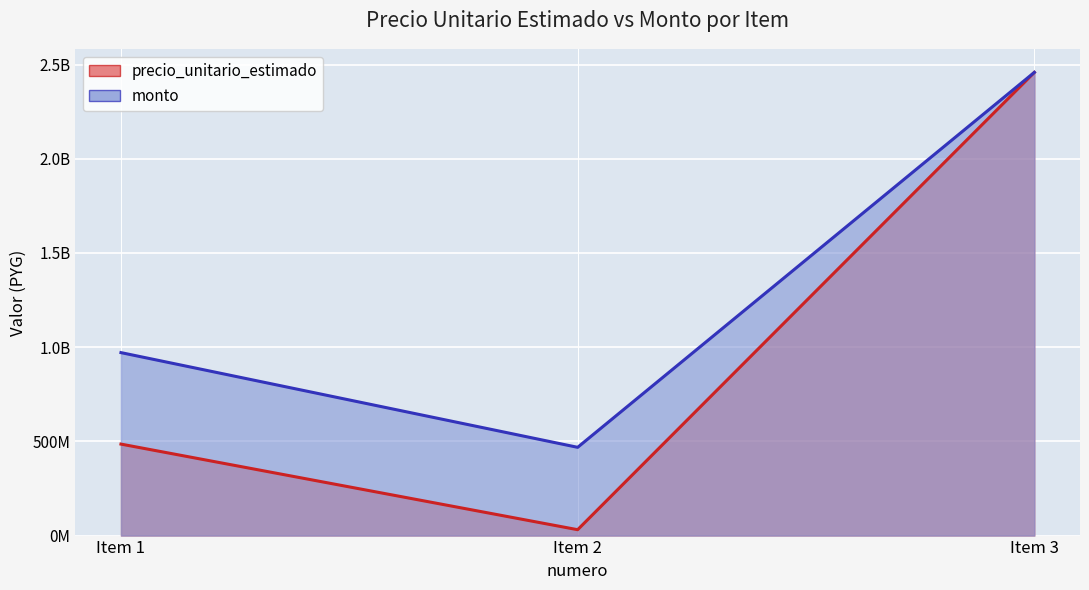

At which label does precio_unitario_estimado first exceed 485586750?

Item 3